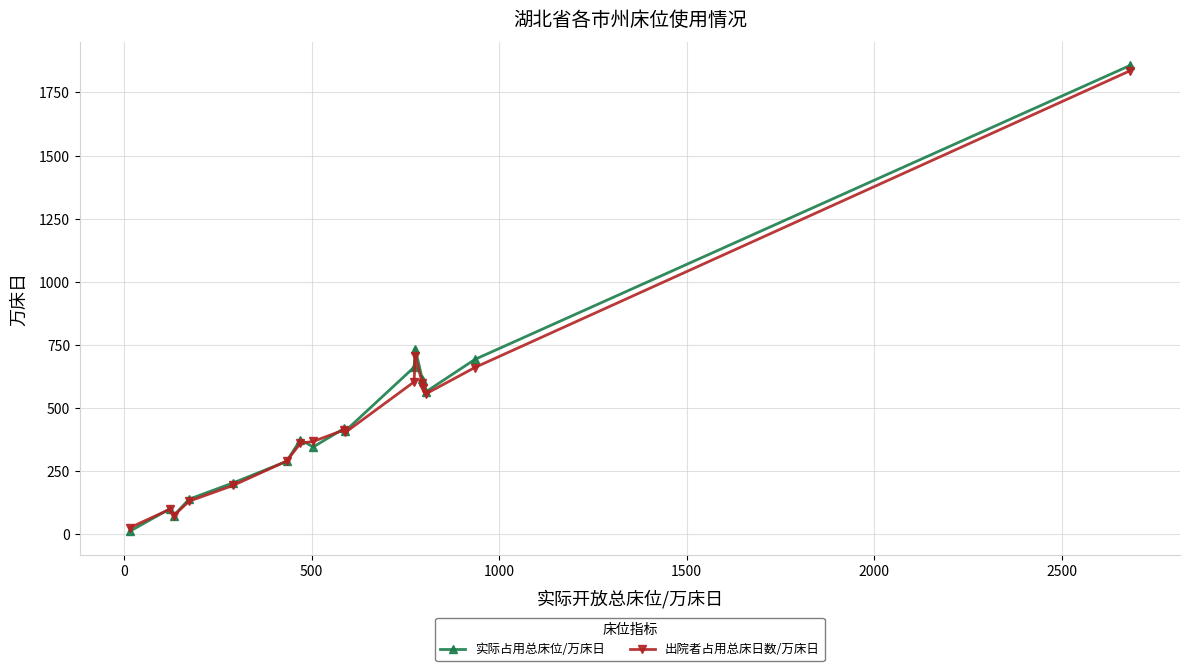

True or false: 出院者占用总床日数/万床日 has more than 0 interior local peaks.

True